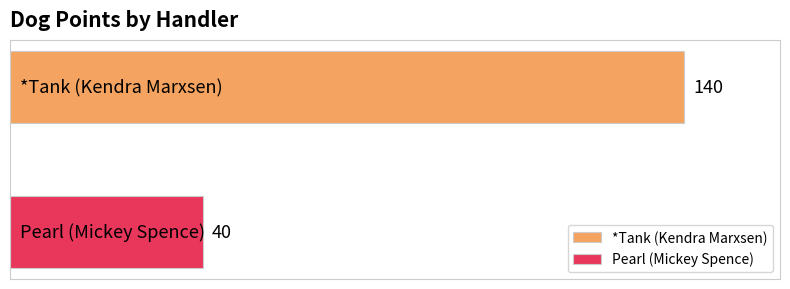

Which series has the largest range (max minus min)?

*Tank (Kendra Marxsen)